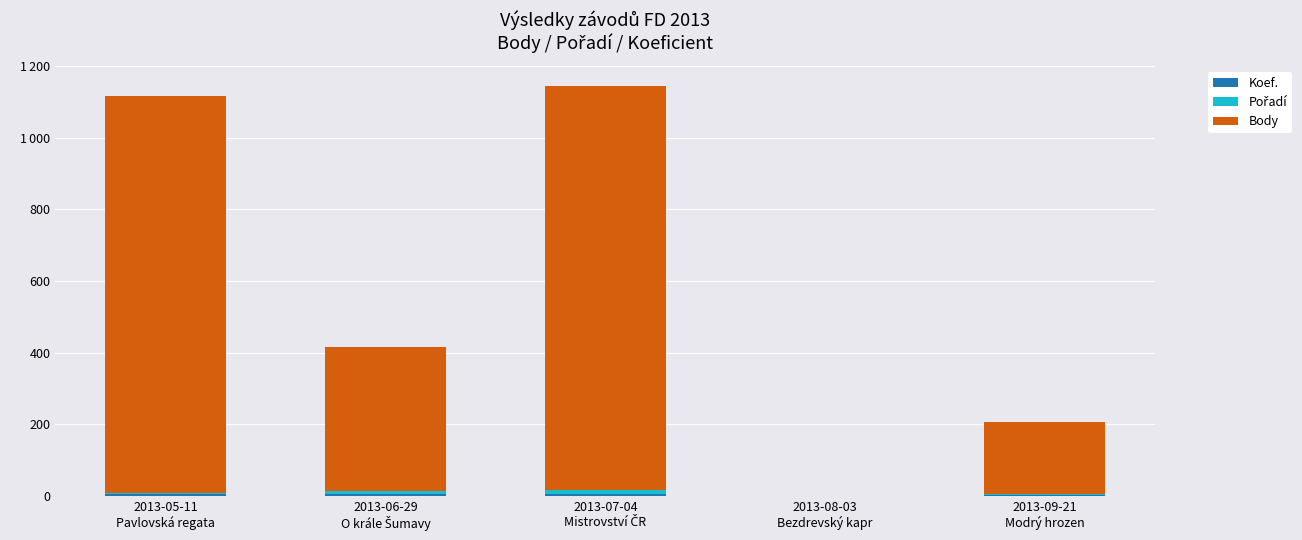

Are the bars grouped side by side (vs. stacked)?

No